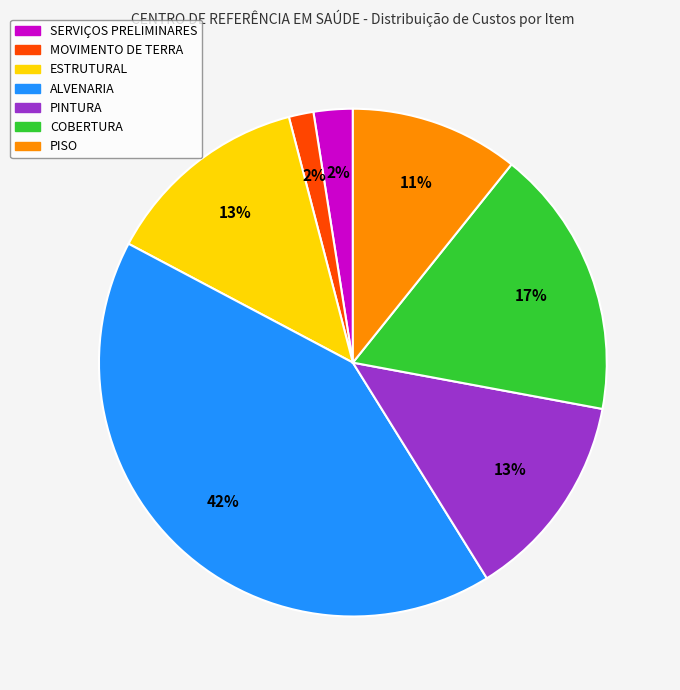

Which slice is the largest?

ALVENARIA